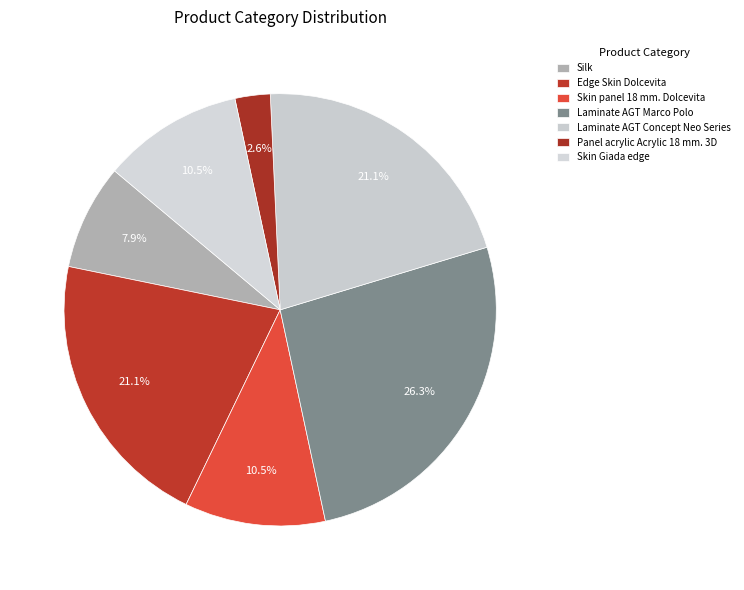

How many slices are in this pie chart?

7